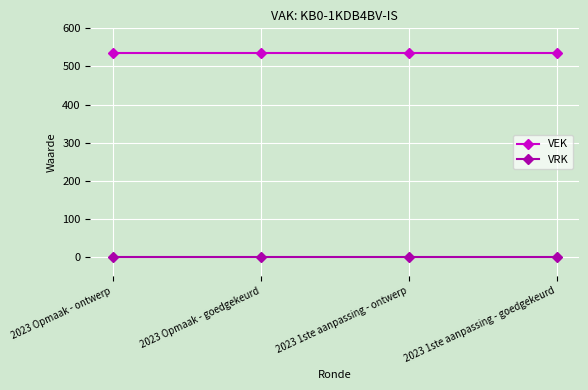

True or false: VRK and VEK cross at least once.

False